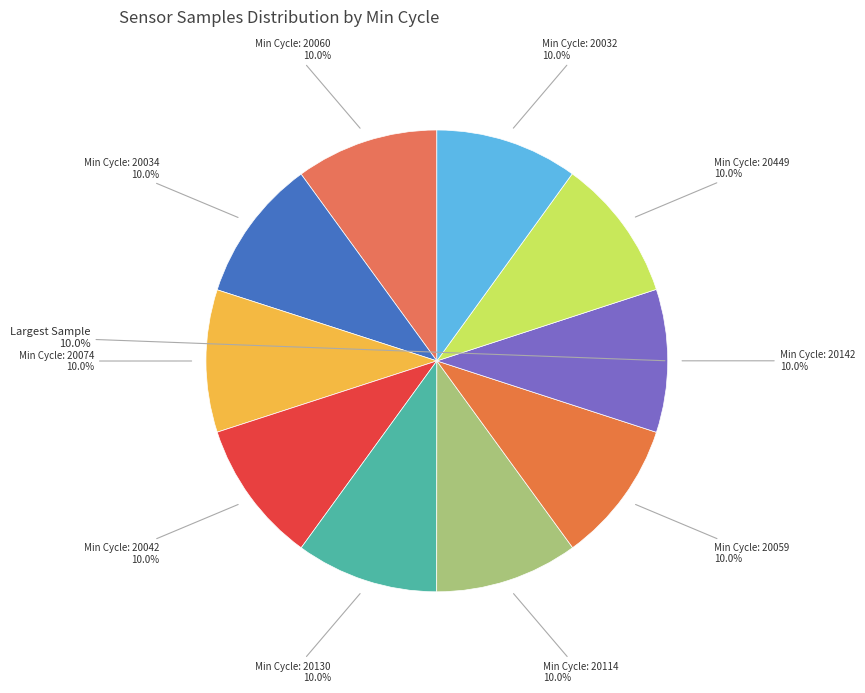

Is there any slice that represents more than half of the pie?

No